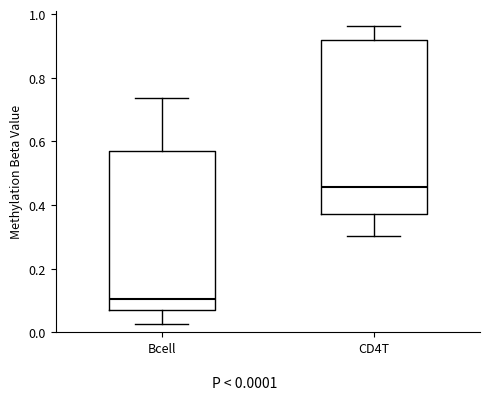

Which box has the lowest median line?

Bcell